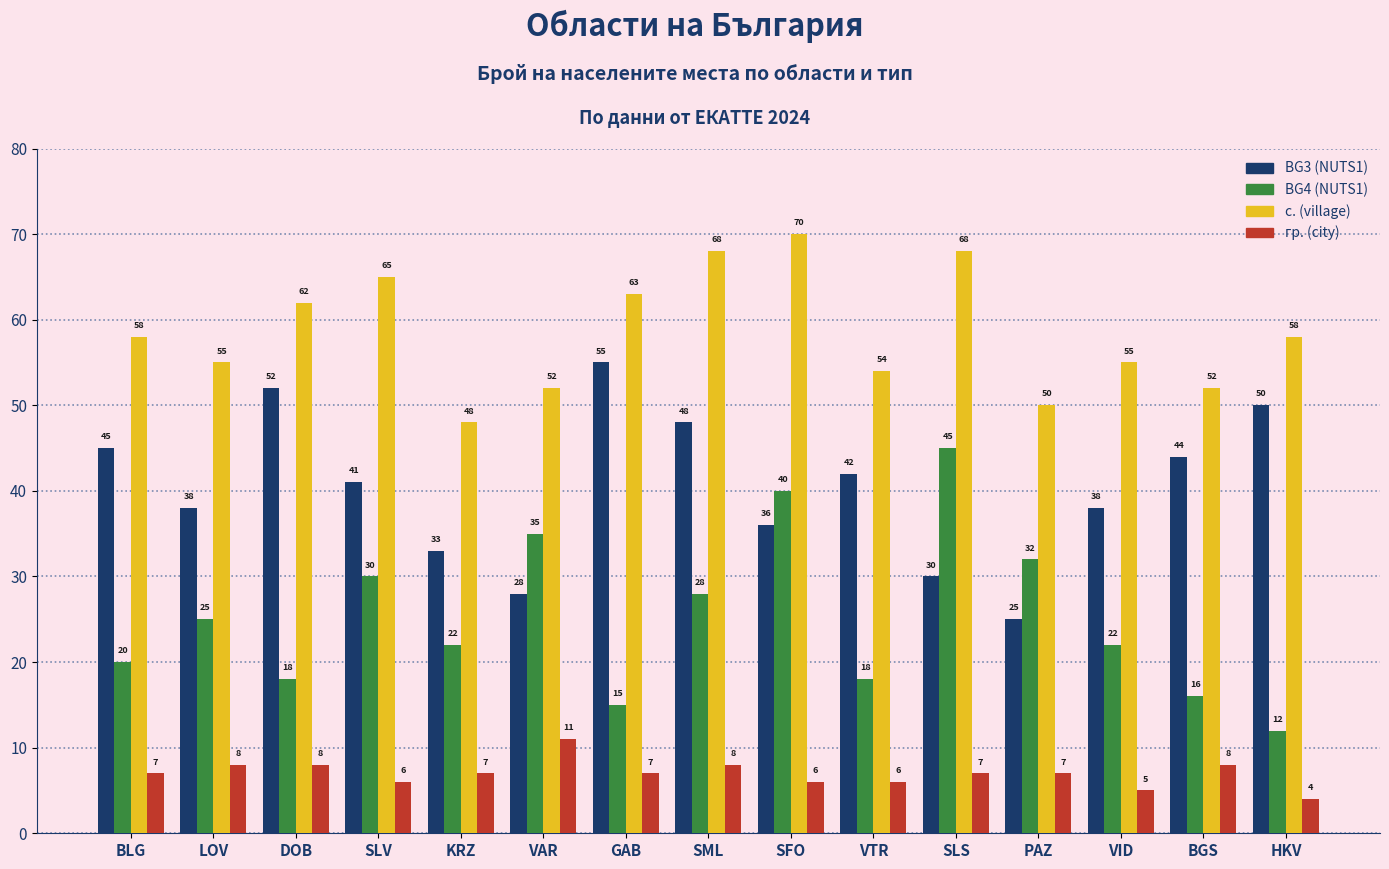

Which series has the largest range (max minus min)?

BG4 (NUTS1)